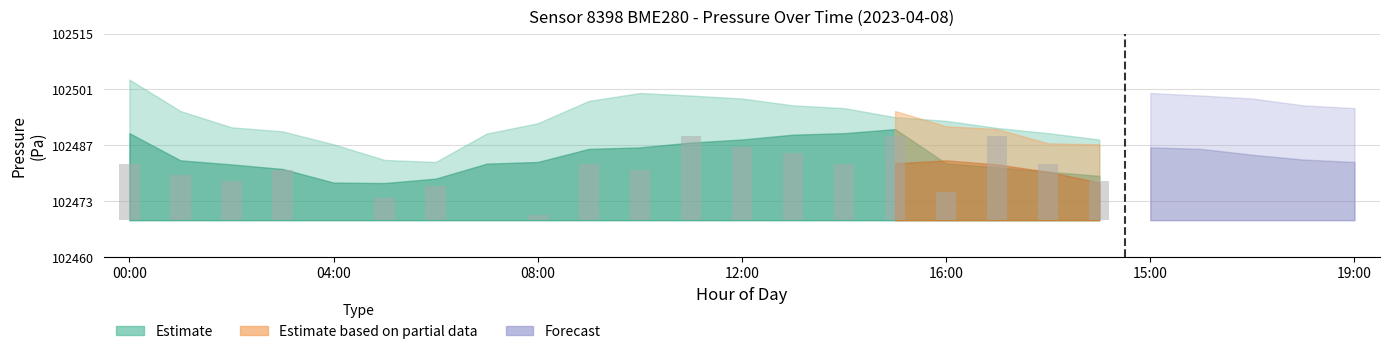

What is the label of the 2nd bar from the right?

18